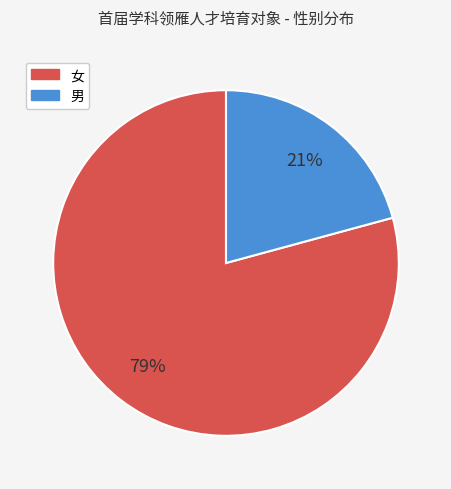

What percentage is the 男 slice, to the nearest percent?

21%